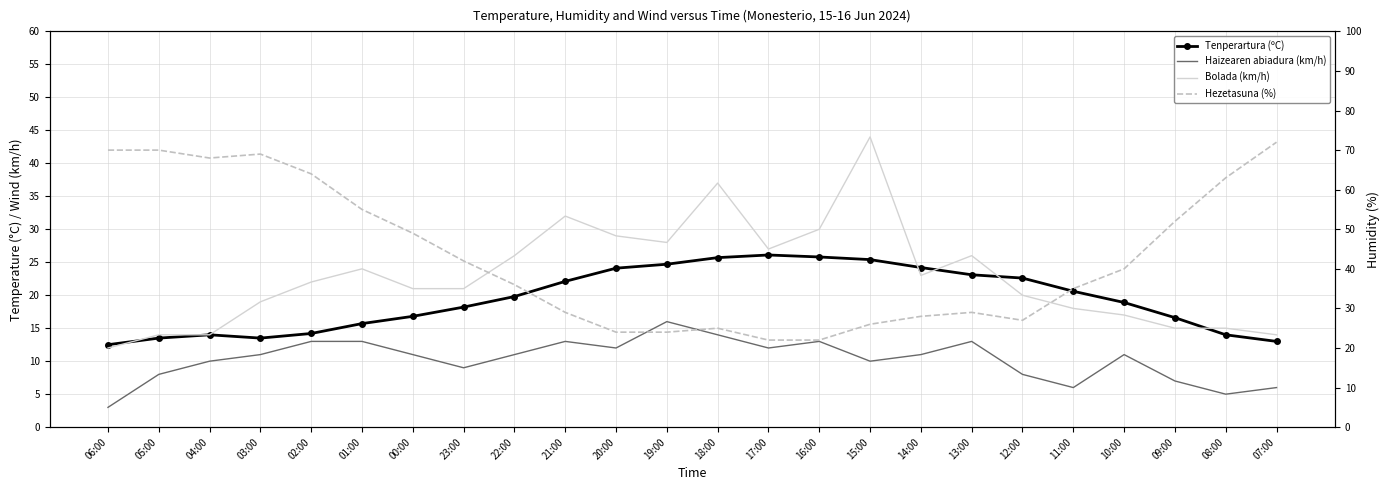

Rank the categories by Tenperartura (ºC) value from lowest to highest.

06:00, 07:00, 05:00, 03:00, 04:00, 08:00, 02:00, 01:00, 09:00, 00:00, 23:00, 10:00, 22:00, 11:00, 21:00, 12:00, 13:00, 20:00, 14:00, 19:00, 15:00, 18:00, 16:00, 17:00